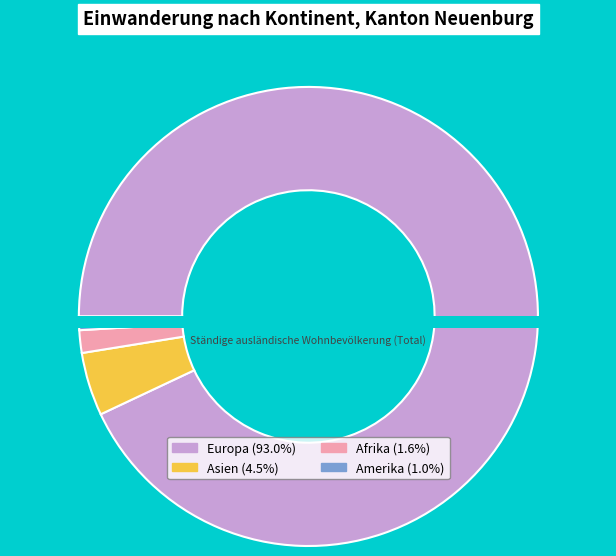

Is it true that Europa is 82% of the pie?

False